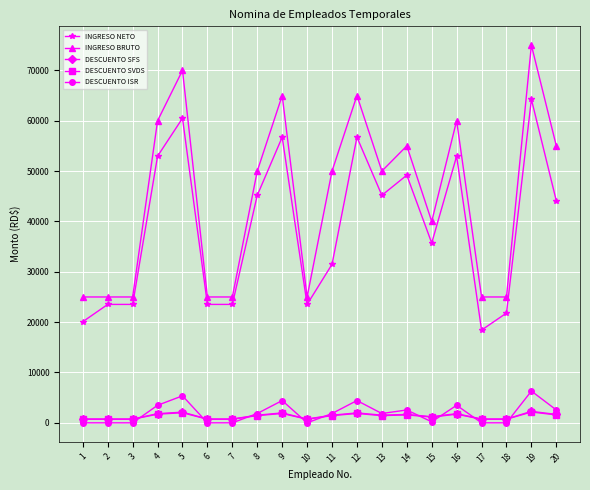

How many values in the DESCUENTO ISR series exceed 1853?

11